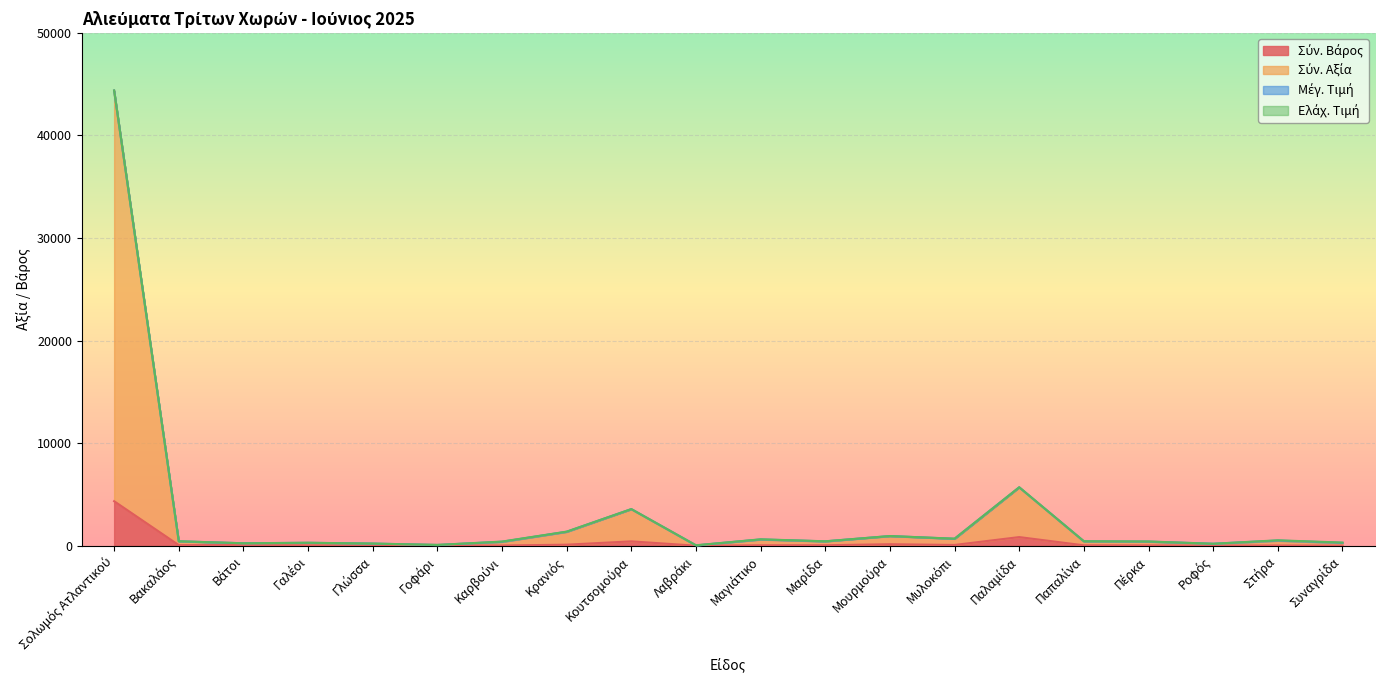

Does the chart display data point markers on the line(s)?

No